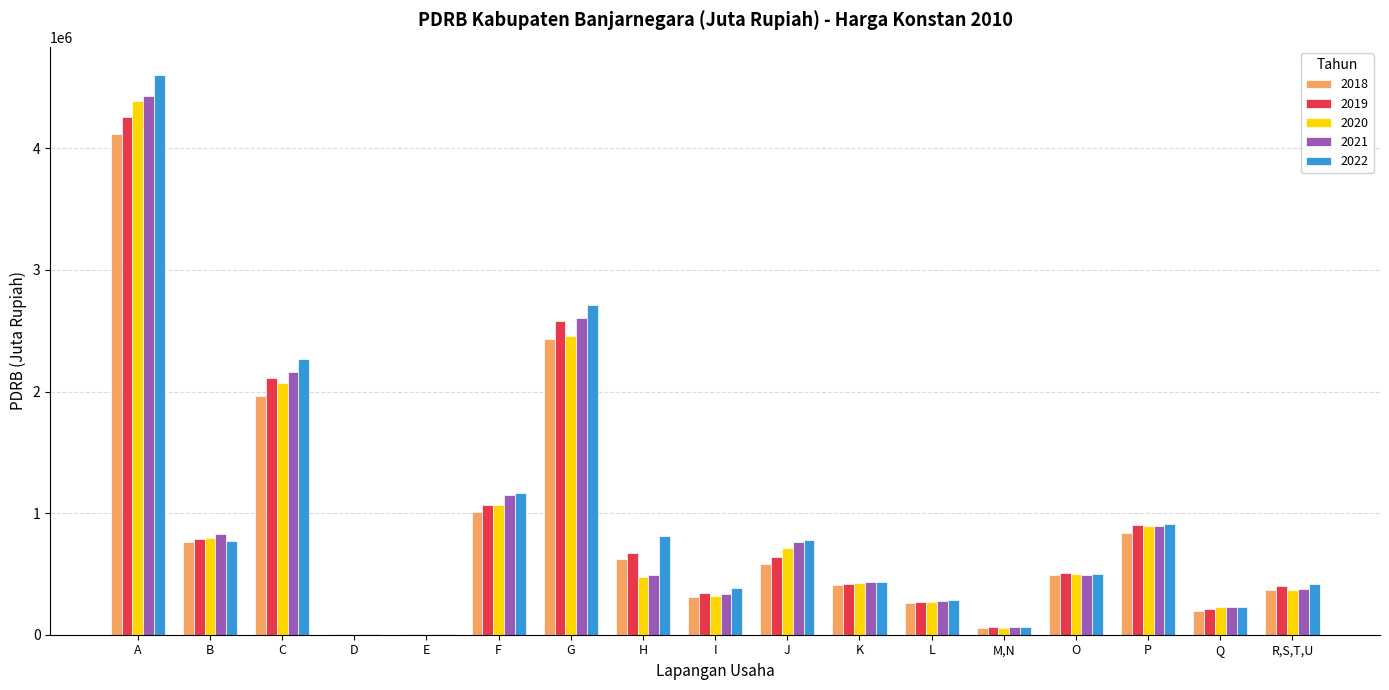

The value of 2021 at F is 1145232.6. True or false?

True